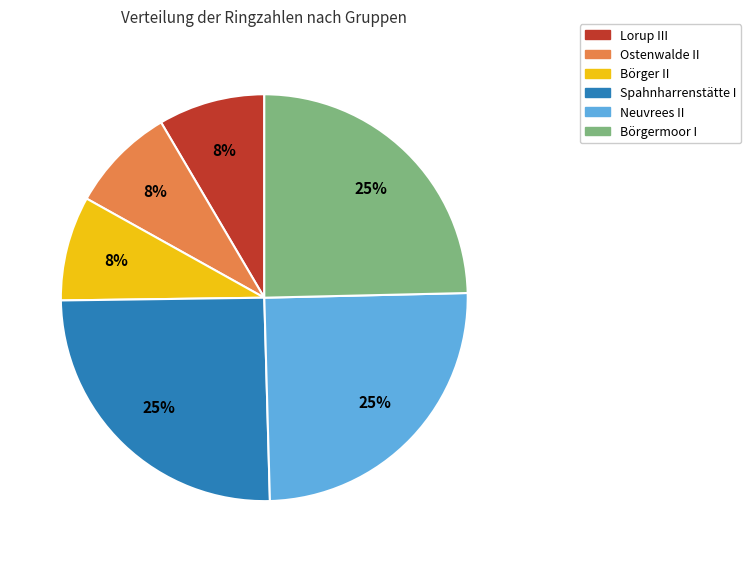

Between Spahnharrenstätte I and Lorup III, which is larger?

Spahnharrenstätte I